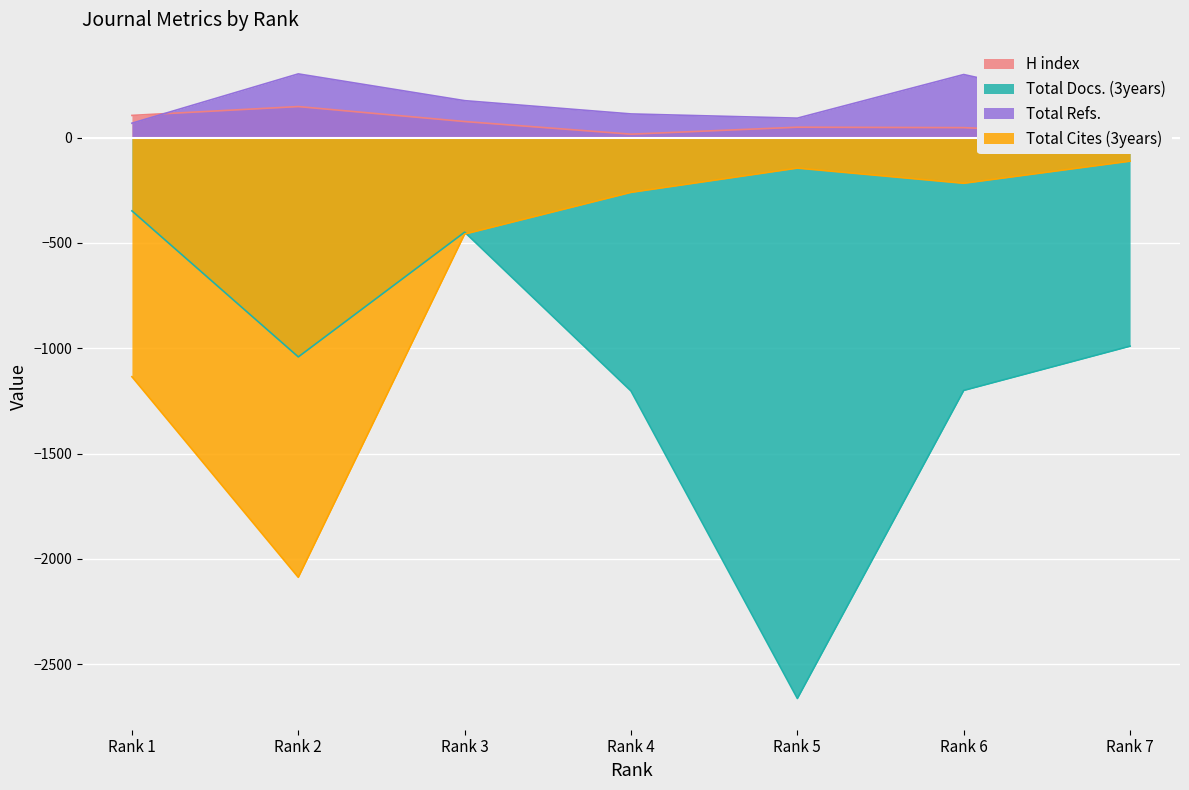

Which series changed the most between Rank 5 and Rank 7?

Total Docs. (3years)